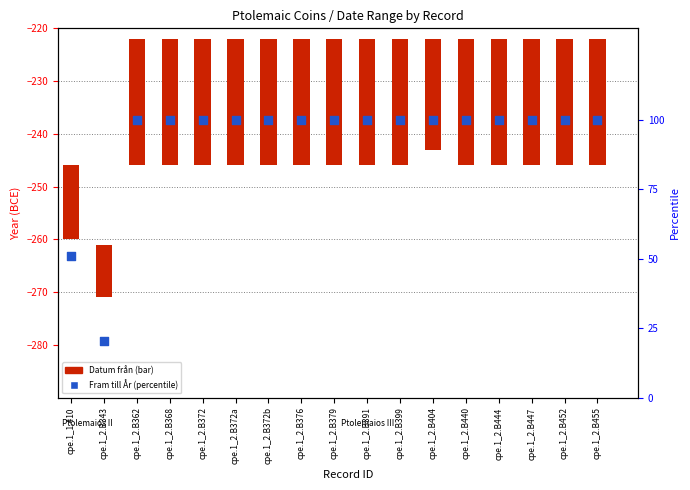

Which series has the largest Y range (max minus min)?

Fram till År (percentile)